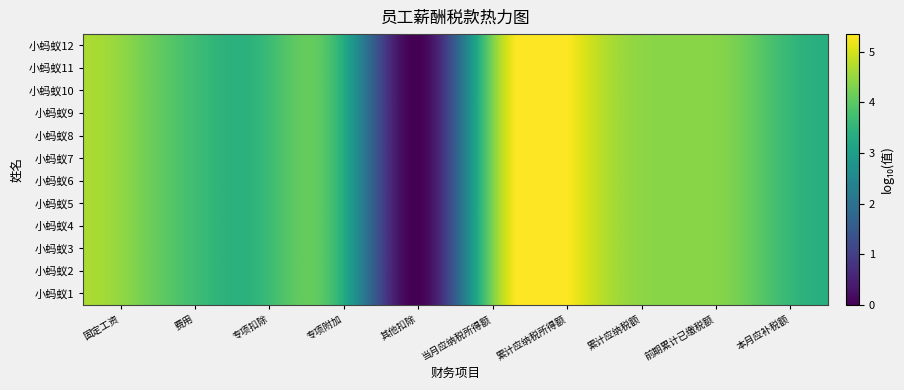

At how many categories does at least one series exceed 1?

9